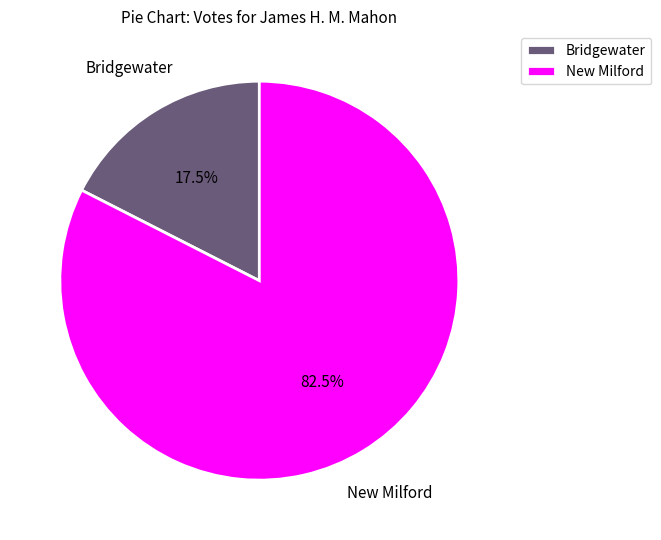

What is the smallest slice in the pie chart?

Bridgewater